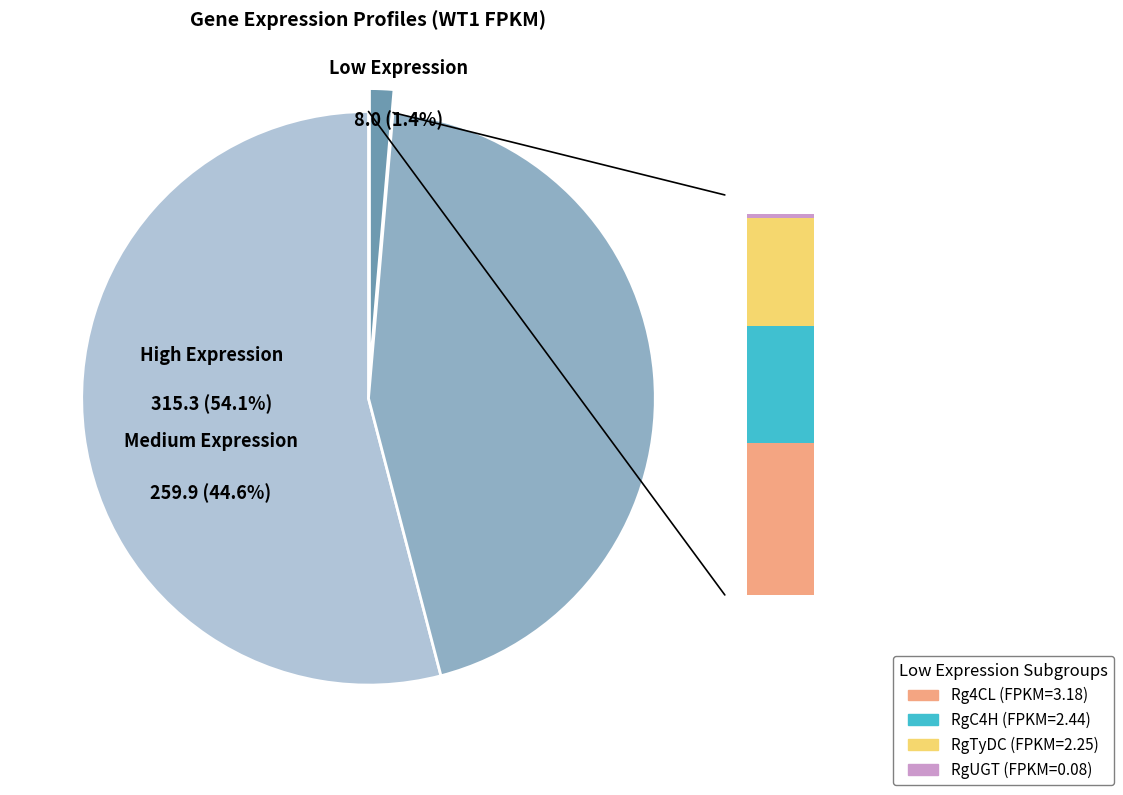

True or false: Rg4CL accounts for 1% of the total.

True